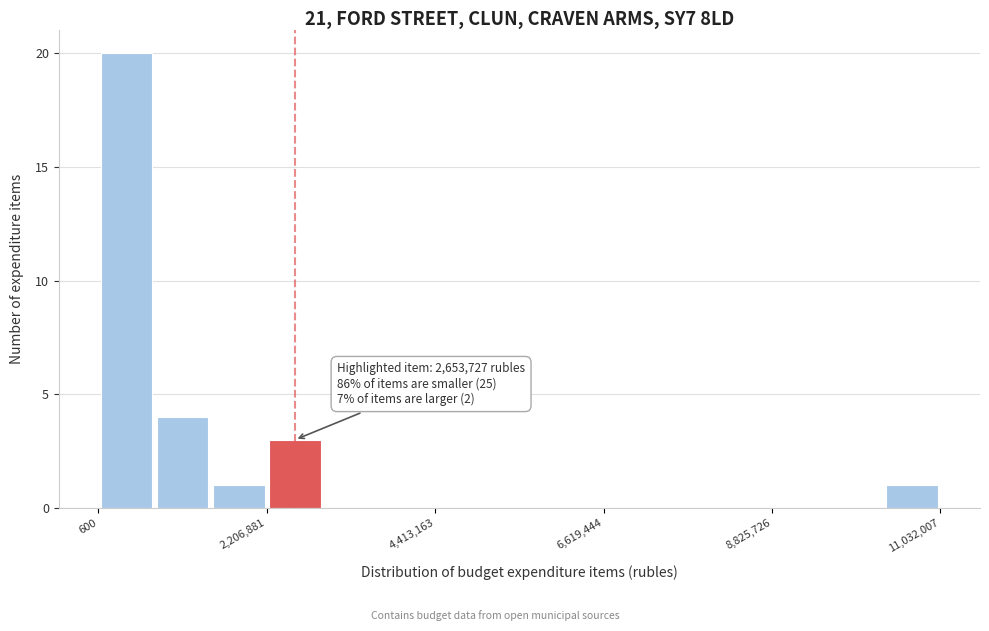

Read against the x-axis, roughly where is the centre of the tallest bar?

500000